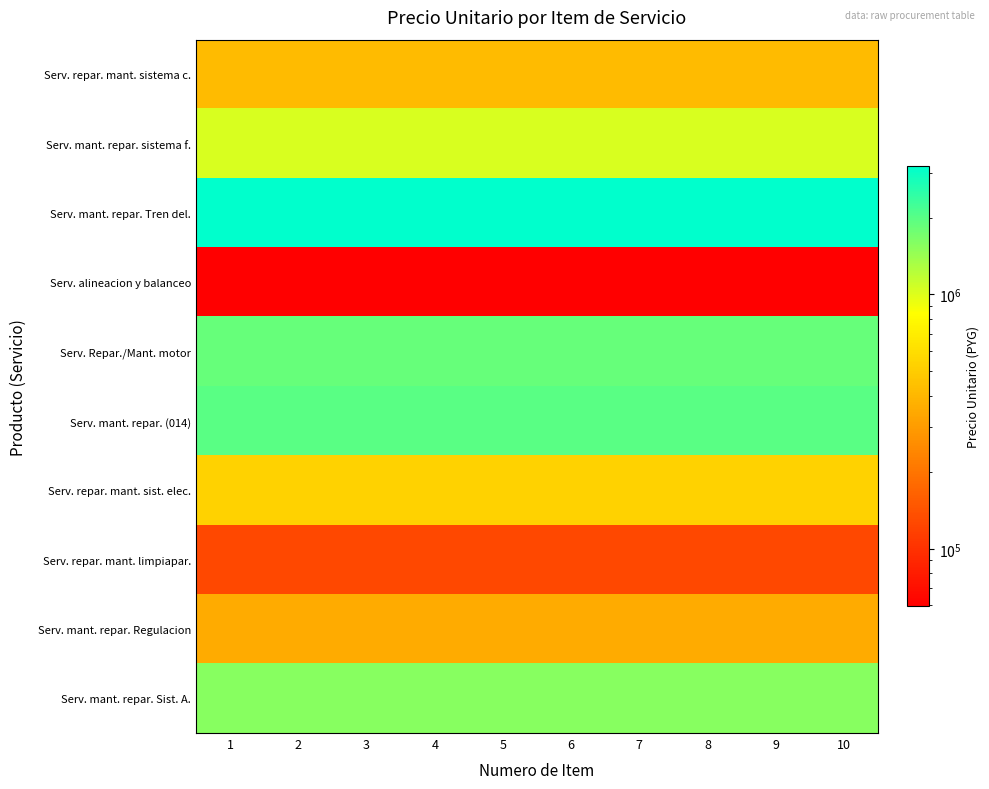

At how many categories does at least one series exceed 2153171?

10